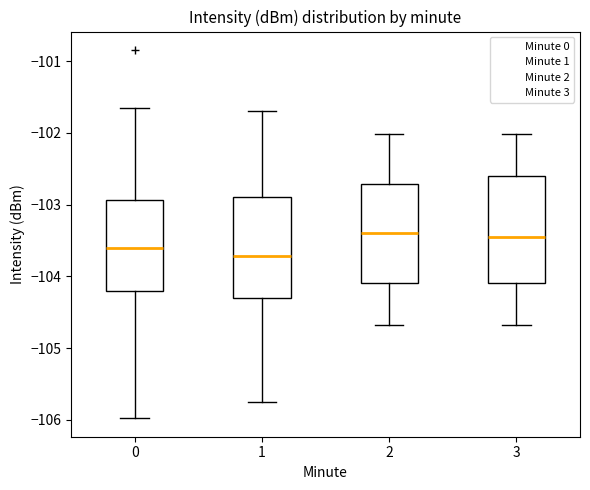

Where does the median line of the box at x = 3 sit on the y-axis? The values are not printed on the chart, so give them approximately, as read against the axis.

-103.5